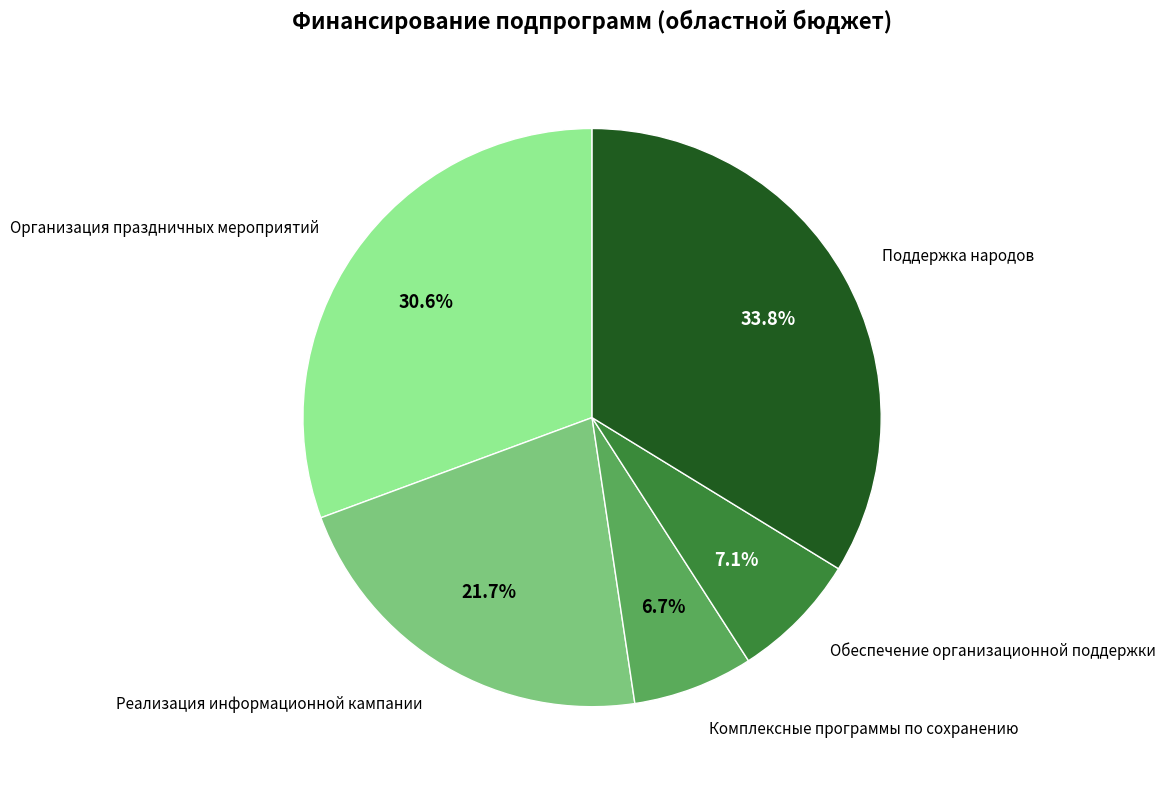

What percentage is NOT represented by Комплексные программы по сохранению?

93.3%